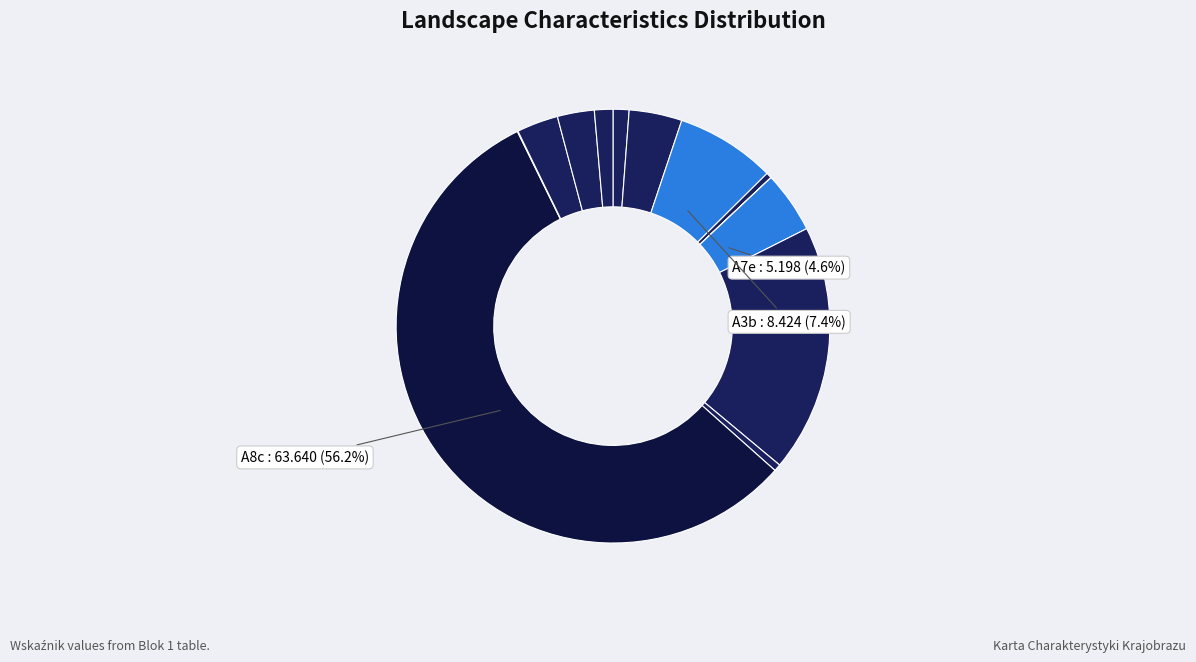

What is the smallest slice in the pie chart?

A7d